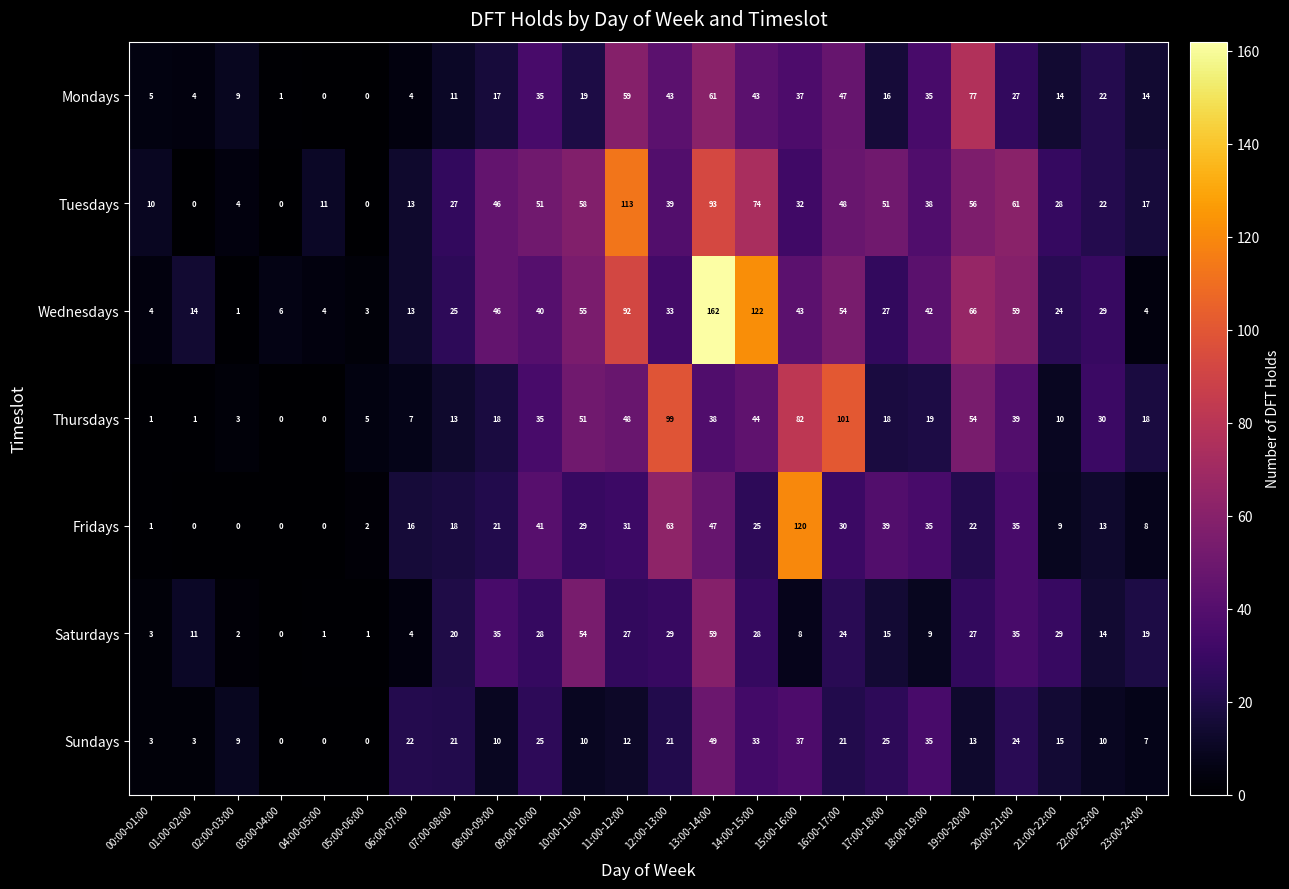

The value of Fridays at 20:00-21:00 is 35. True or false?

True